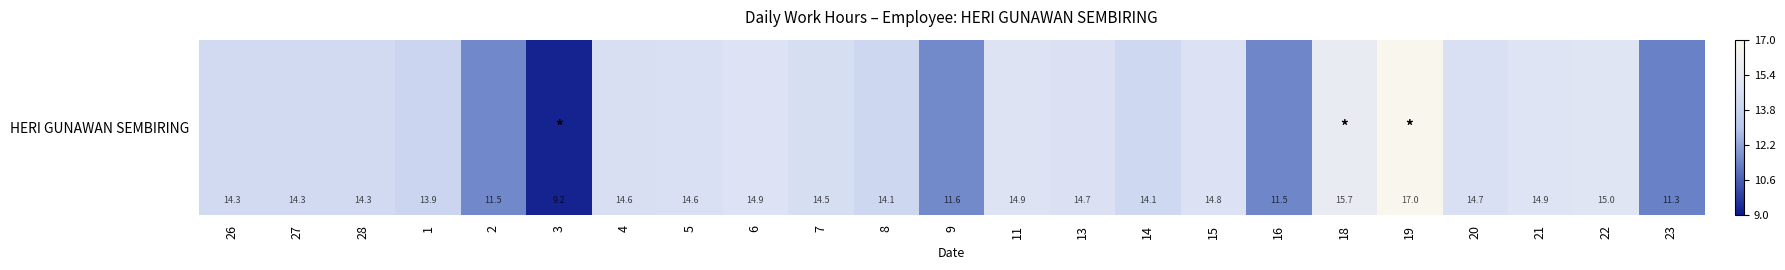

Reading left to right, extract all data points from this chart.

26=14.3	27=14.3	28=14.3	1=13.9	2=11.5	3=9.2	4=14.6	5=14.6	6=14.9	7=14.5	8=14.1	9=11.6	11=14.9	13=14.7	14=14.1	15=14.8	16=11.5	18=15.7	19=17.0	20=14.7	21=14.9	22=15.0	23=11.3